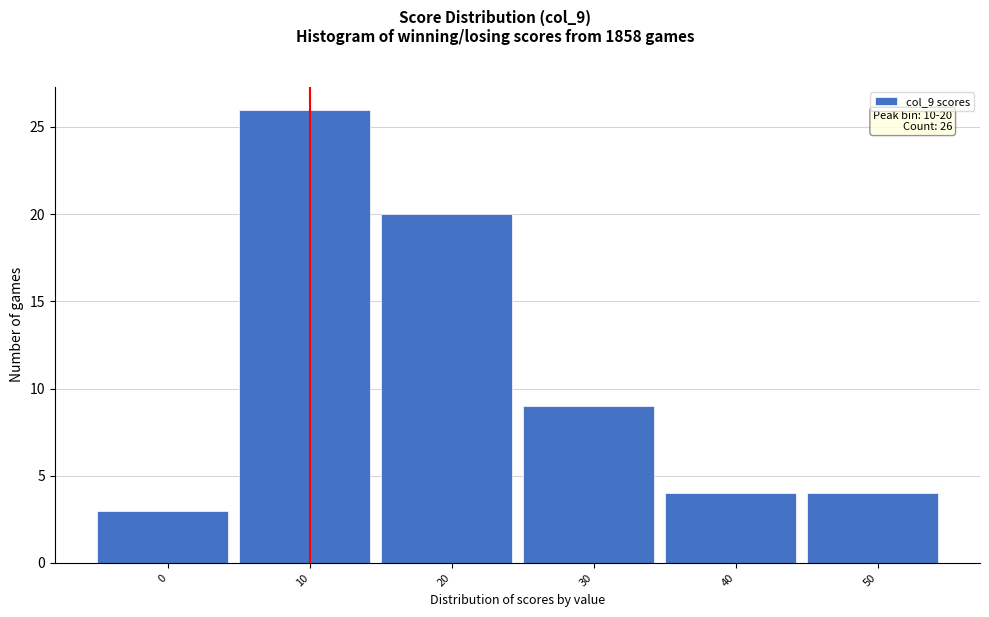

Reading left to right, transcribe all the data shown in this chart.

3	26	20	9	4	4